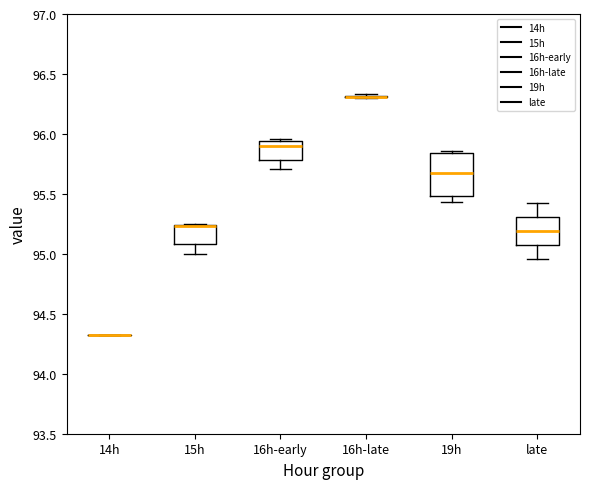

Reading left to right, transcribe this box plot: for each box, give where its median line is, the range the box spans, and where its two whiskers end, as read against the y-axis. The values are not printed on the chart, so give them approximately, as read against the axis.

14h: box collapsed to a line at 94.30, whiskers 94.30 to 94.30
15h: median 95.25 (drawn on the box's upper edge), box 95.10 to 95.25, whiskers 95.00 to 95.25
16h-early: median 95.90, box 95.80 to 95.95, whiskers 95.70 to 95.95 (just above the box's upper edge)
16h-late: box collapsed to a line at 96.30, whiskers 96.30 to 96.35
19h: median 95.65, box 95.50 to 95.85, whiskers 95.45 to 95.85 (just above the box's upper edge)
late: median 95.20, box 95.10 to 95.30, whiskers 94.95 to 95.40